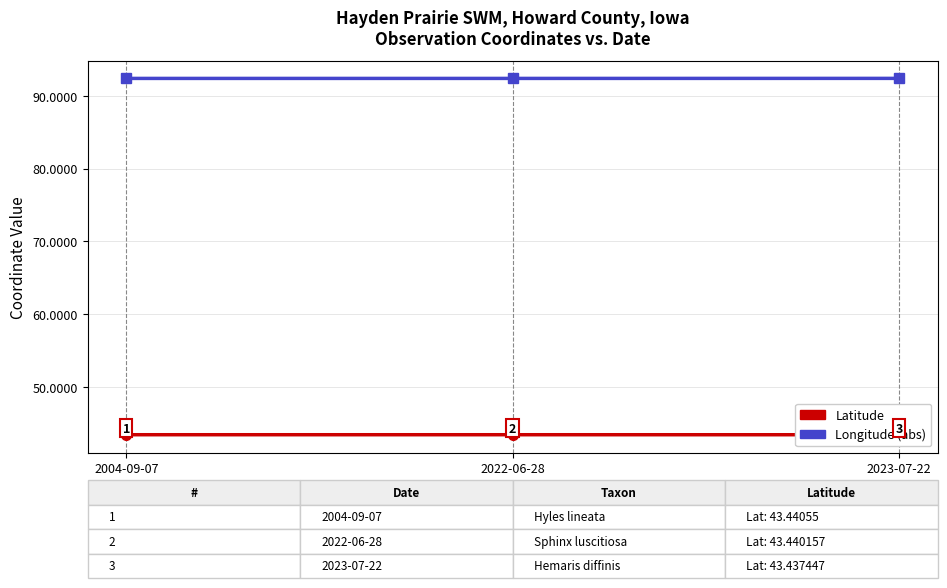

Reading left to right, extract all data points from this chart.

Latitude: 2004-09-07=43.4	2022-06-28=43.4	2023-07-22=43.4
Longitude (abs): 2004-09-07=92.4	2022-06-28=92.4	2023-07-22=92.4